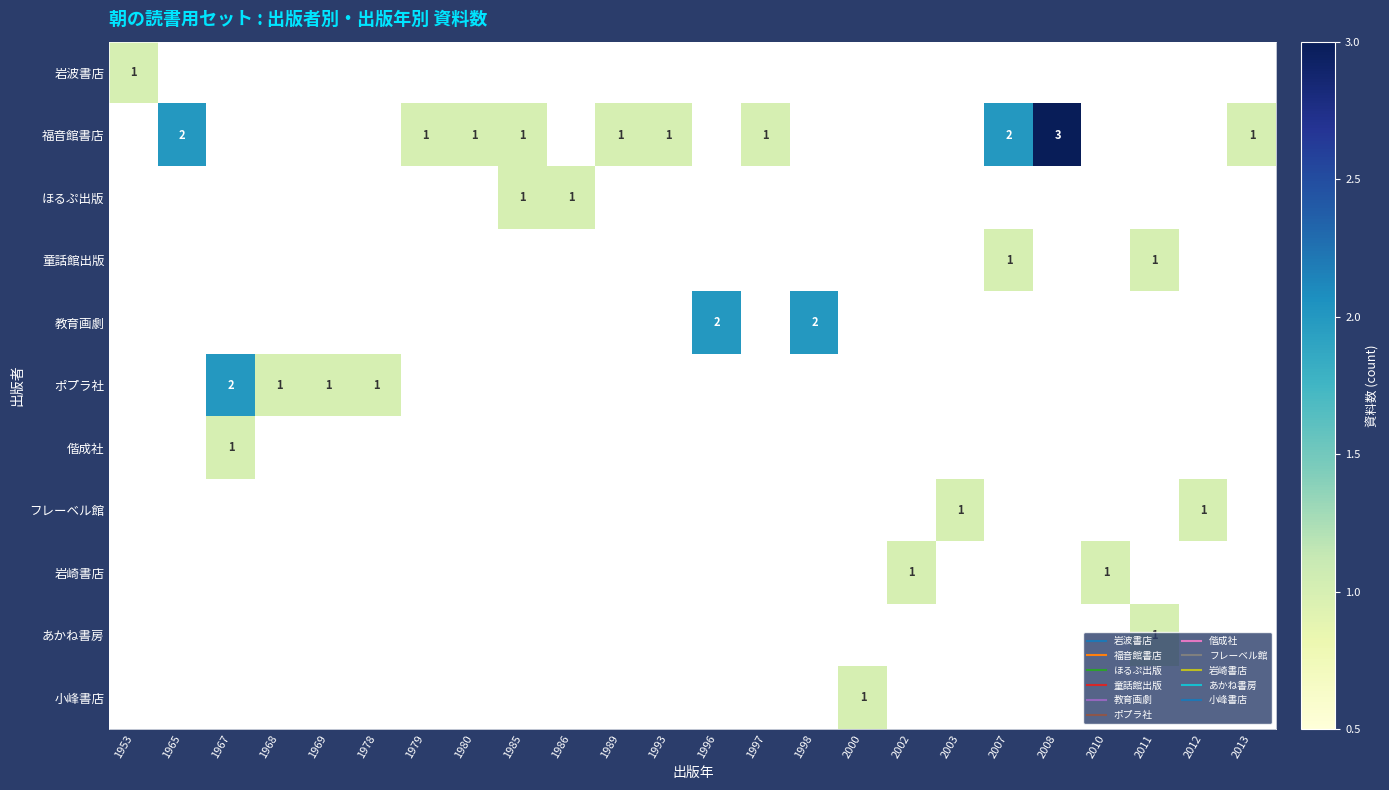

Is it true that 岩波書店 equals 0 at 1997?

True